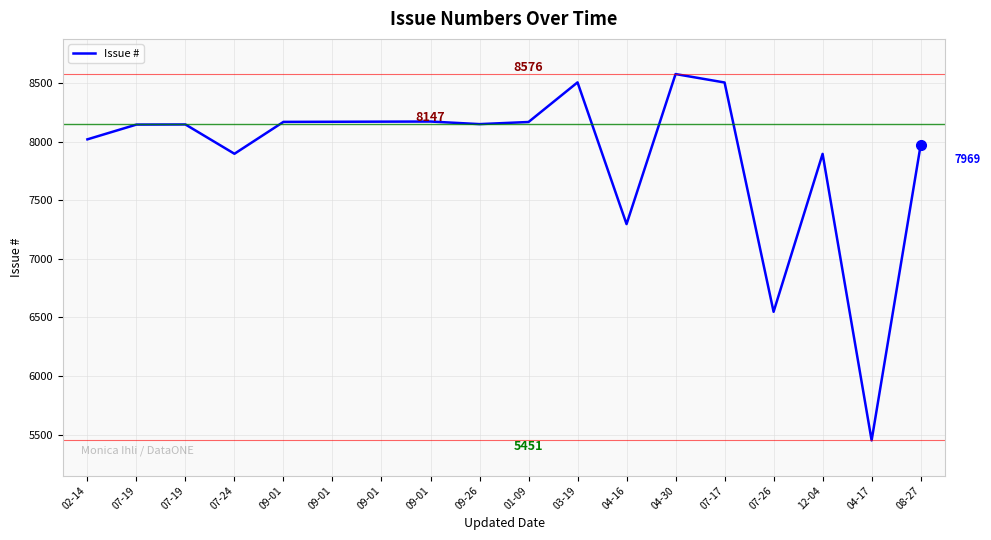

At which category does the chart reach its peak across all series?

04-30